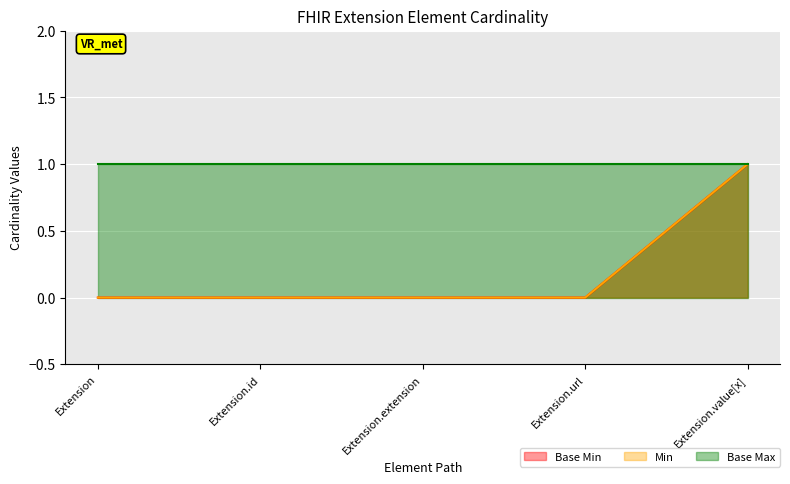

What is the label of the 3rd point from the left?

Extension.extension